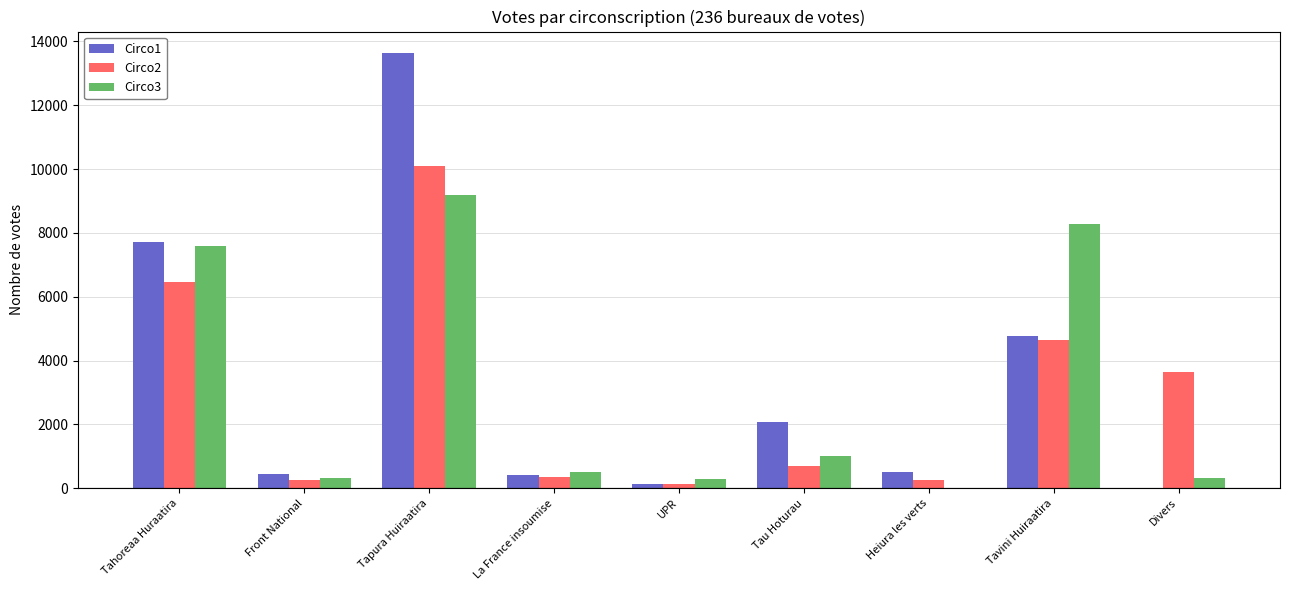

Is it true that Circo2 equals 6453 at Tahoreaa Huraatira?

True